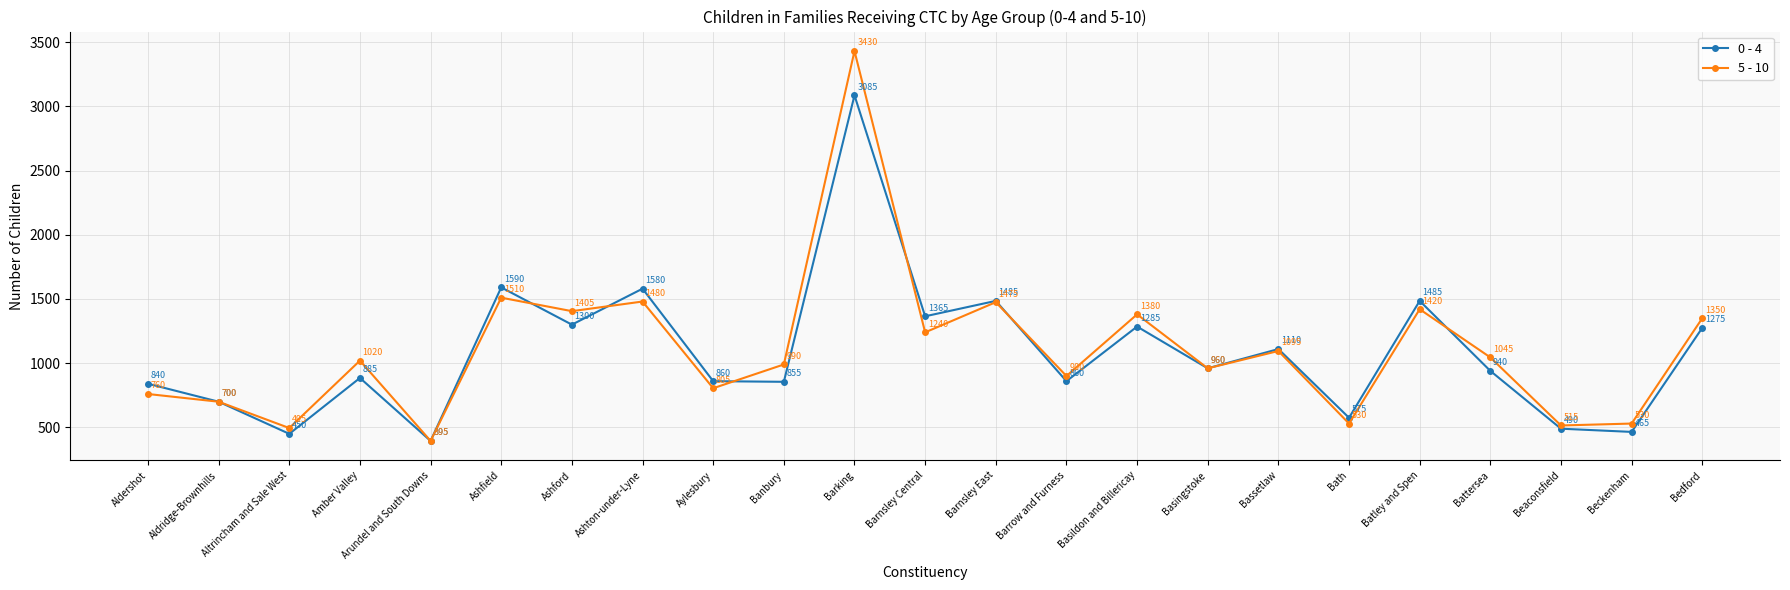

What is the value of the 0 - 4 point at the 6th from the left?

1590